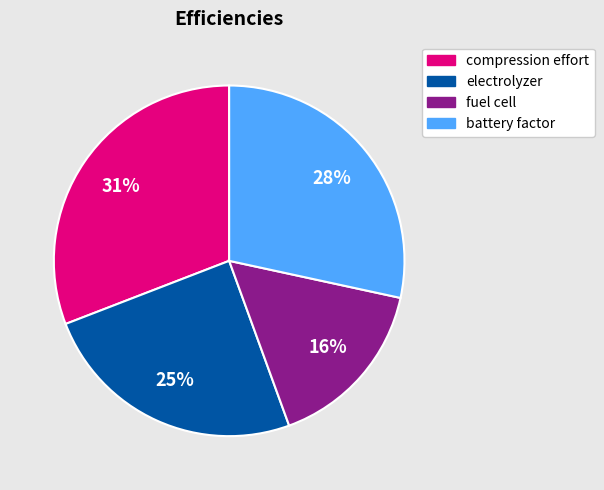

What is the smallest slice in the pie chart?

fuel cell